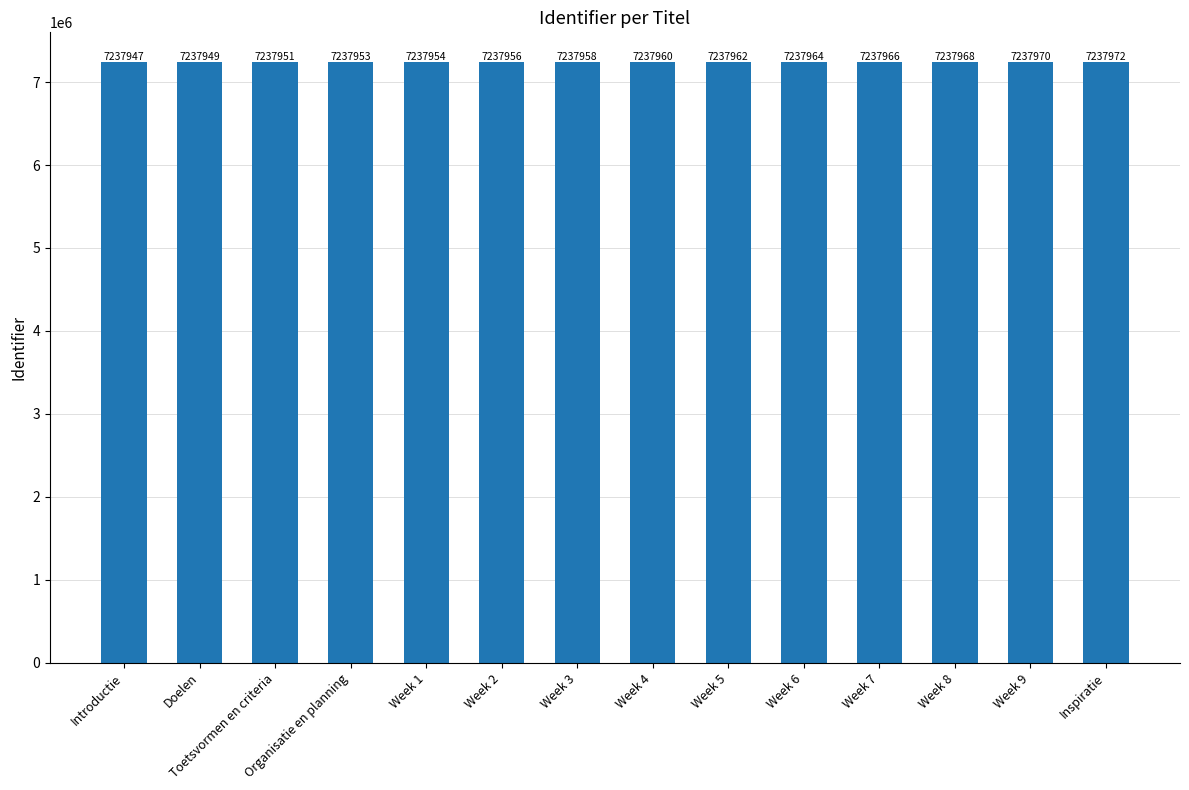

True or false: the data shows 7237966 at Week 7.

True